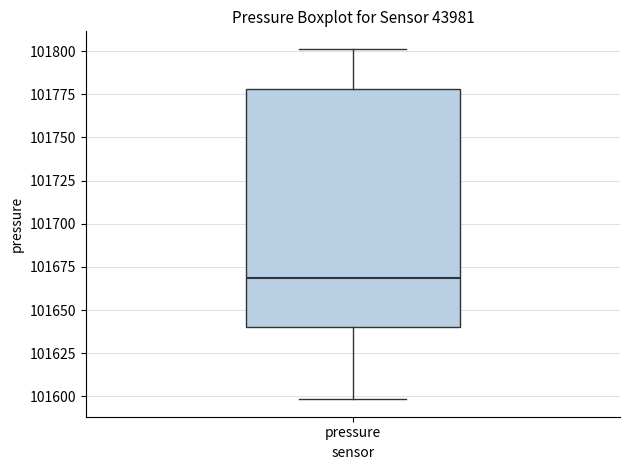

Read this box plot against the y-axis: the position of the median line, the range covered by the box, and the ends of both whiskers. The values are not printed on the chart, so give them approximately, as read against the axis.

median 101670, box 101640 to 101780, whiskers 101600 to 101800